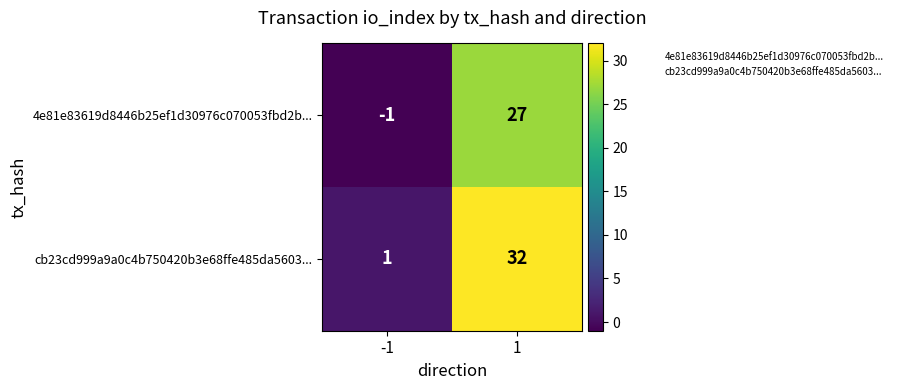

Reading right to left, list all the values displayed in this chart.

4e81e83619d8446b25ef1d30976c070053fbd2b...: 1=27	-1=-1
cb23cd999a9a0c4b750420b3e68ffe485da5603...: 1=32	-1=1